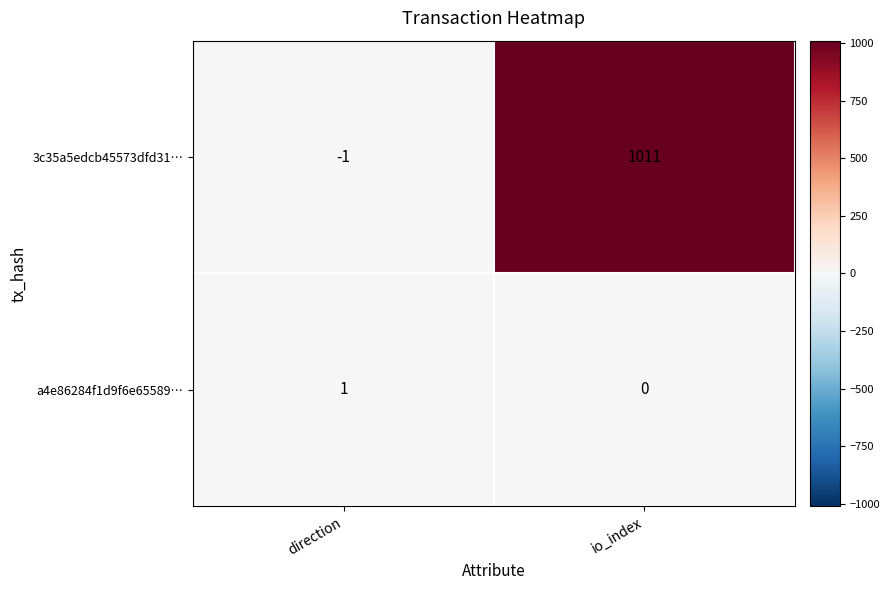

Which label corresponds to the largest value in the chart?

io_index